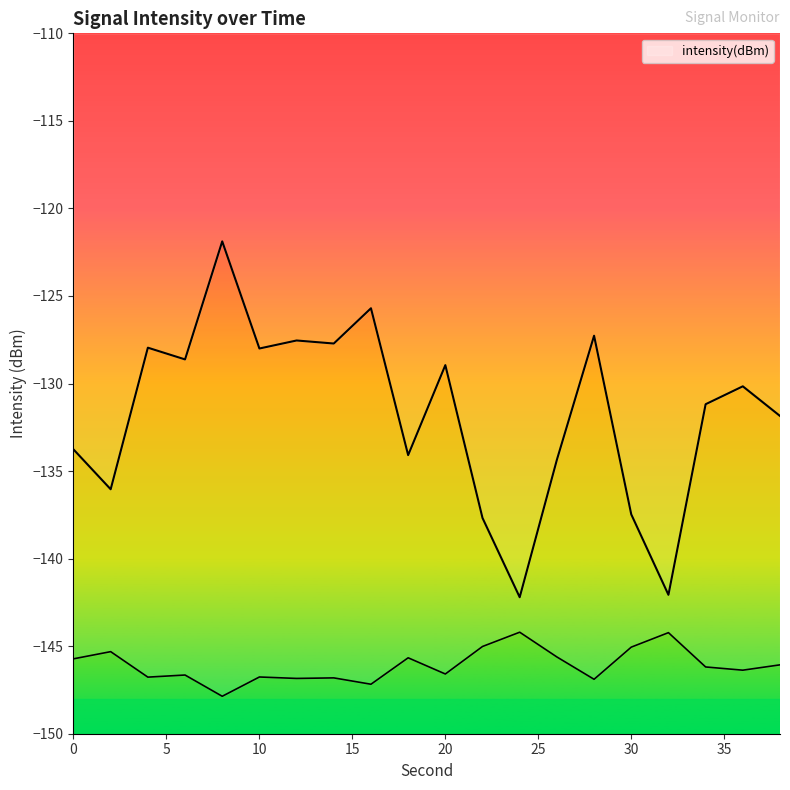

Read the value at 4.

-128.0